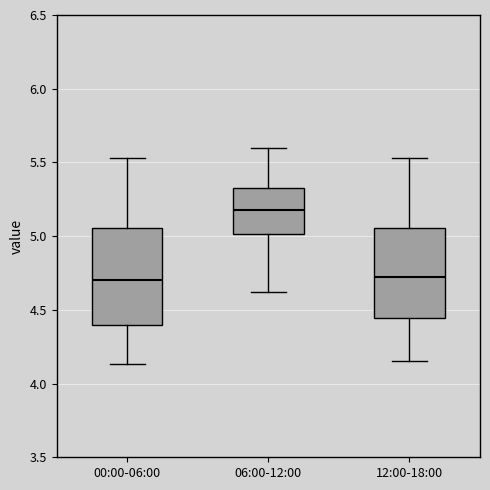

Which box has the highest median line?

06:00-12:00